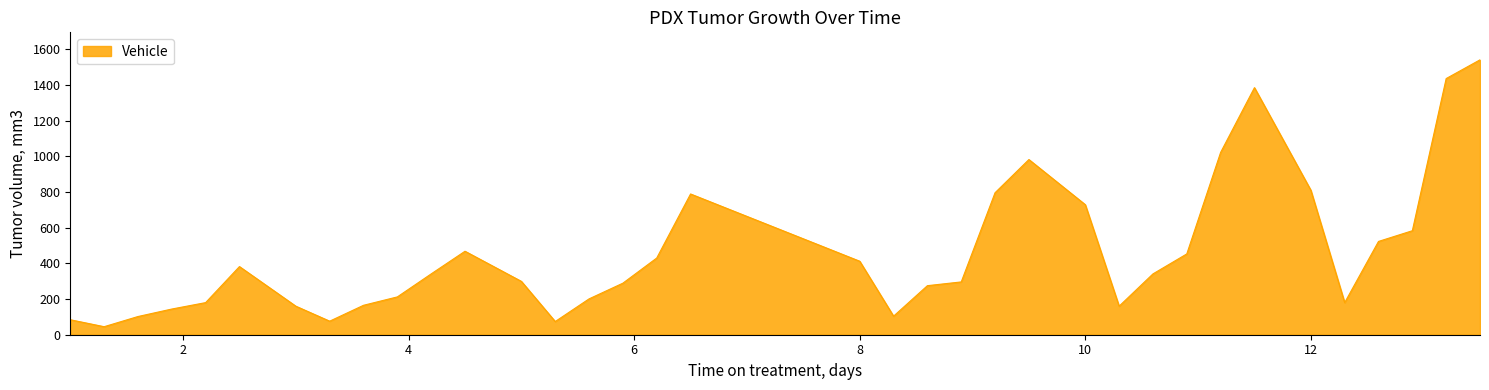

What is the minimum value shown in the chart?

45